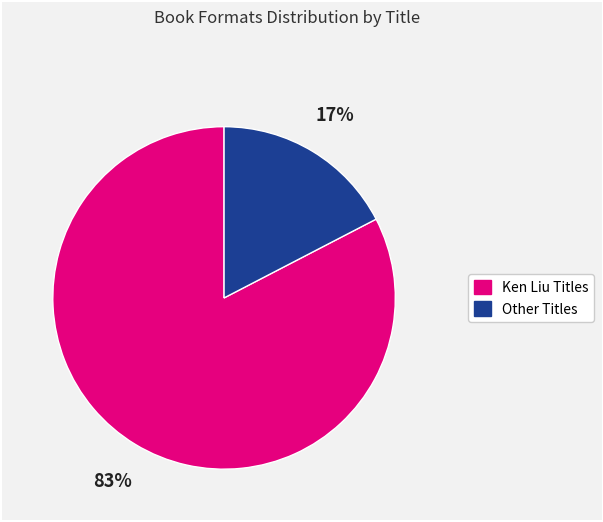

To the nearest percent, what is the average slice percentage?

50%